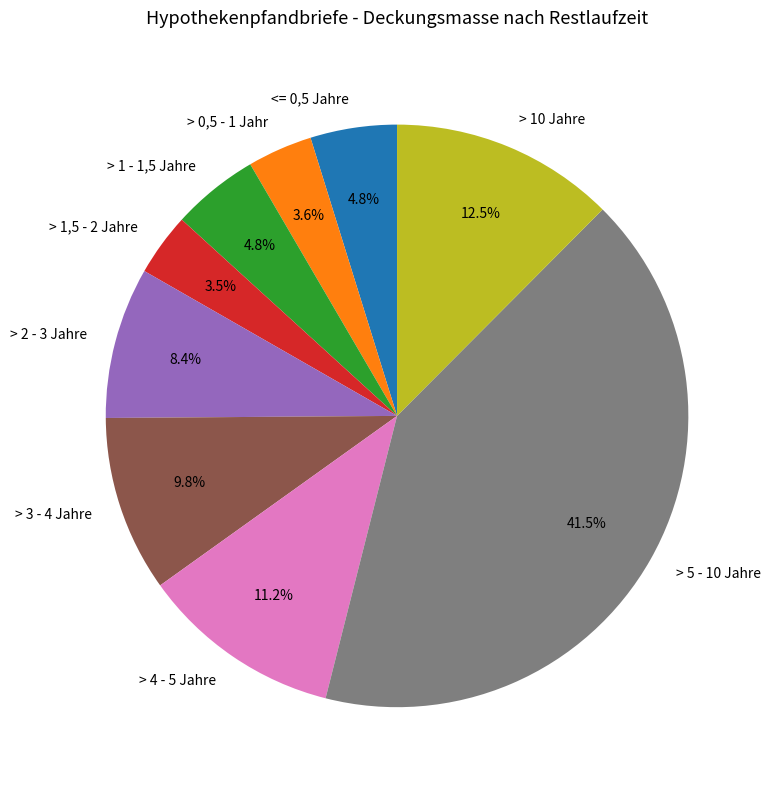

What is the total percentage of > 3 - 4 Jahre and > 1 - 1,5 Jahre?

14.6%